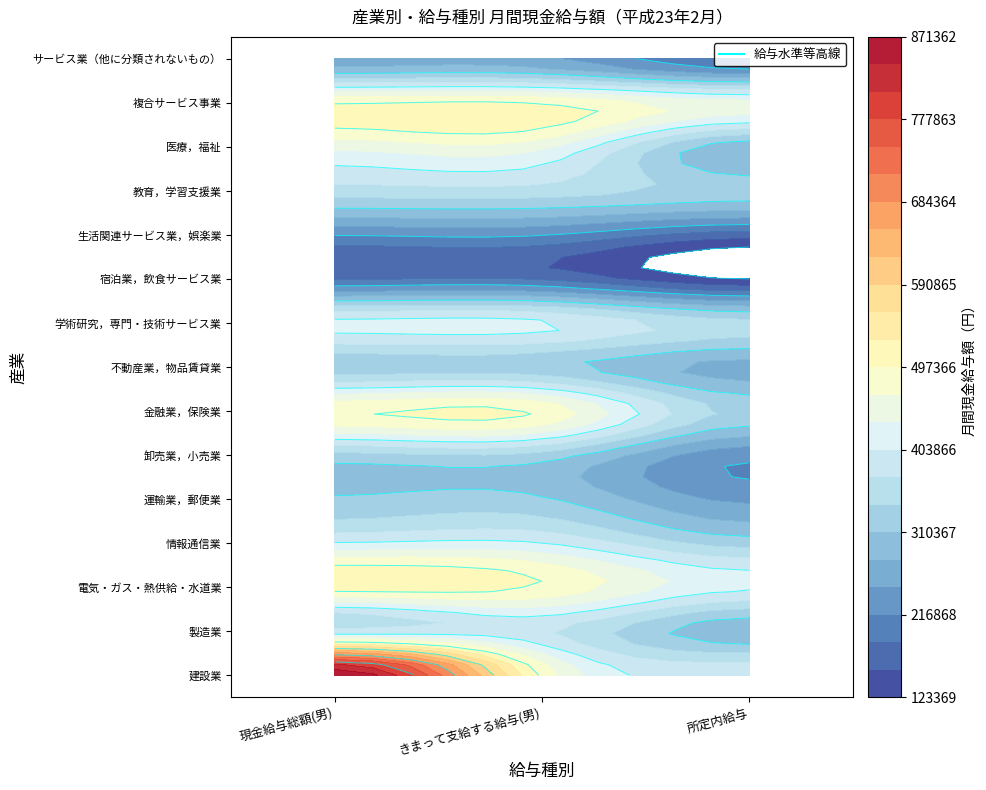

At which label does 教育，学習支援業 first exceed 359083?

現金給与総額(男)